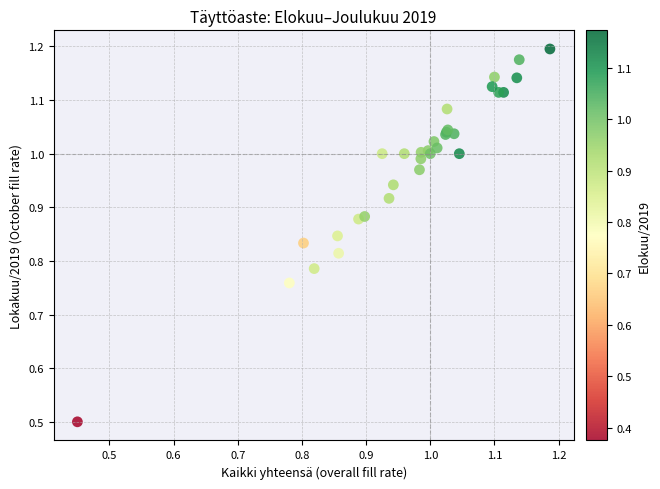

What Y value in the scatter plot is closest to 0?

0.5